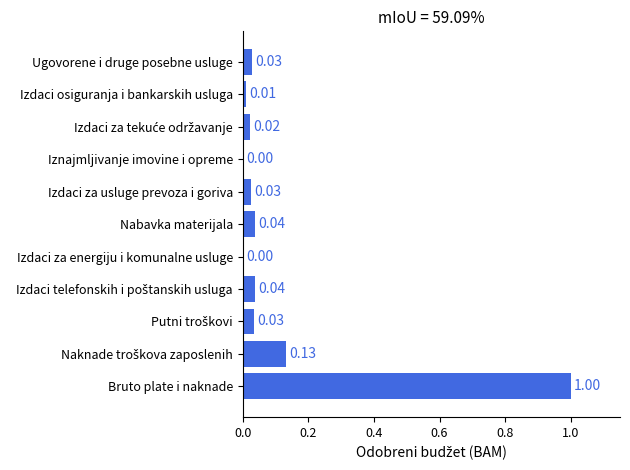

Which category has the highest value across all series?

Bruto plate i naknade